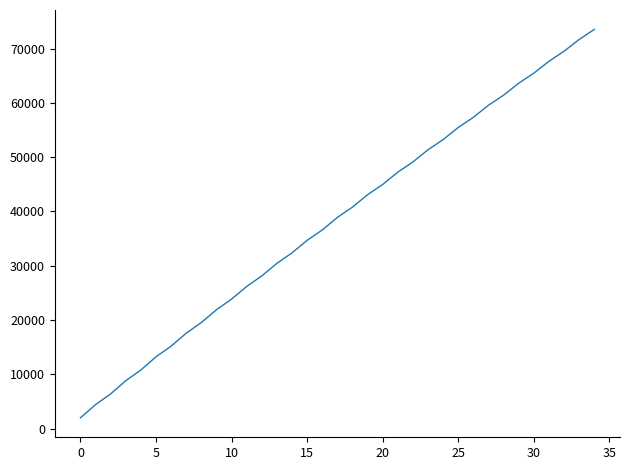

True or false: there are more than 1 points higher than both neighbors.

False